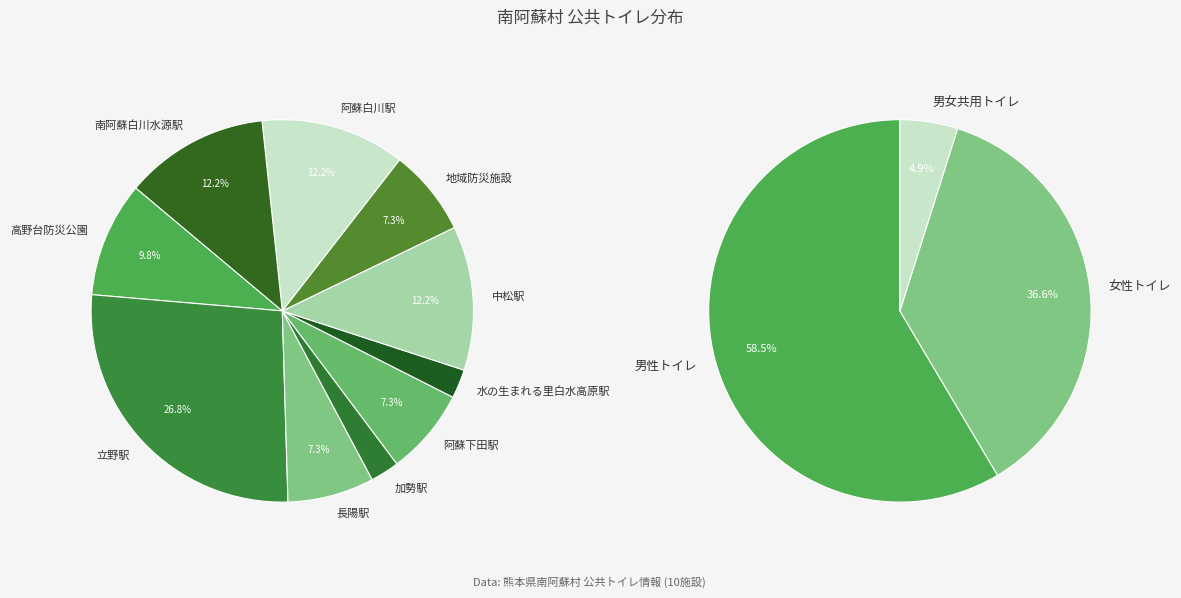

How many slices are in this pie chart?

10